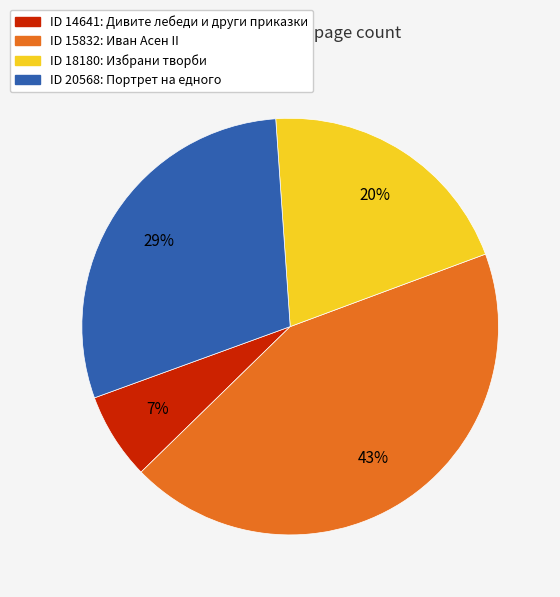

Which category has the smallest portion of the pie?

ID 14641: Дивите лебеди и други приказки